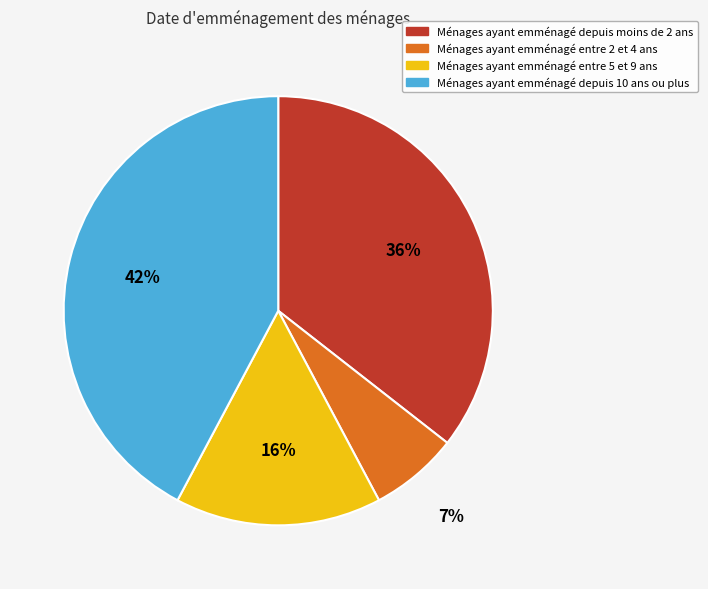

To the nearest percent, what is the average slice percentage?

25%